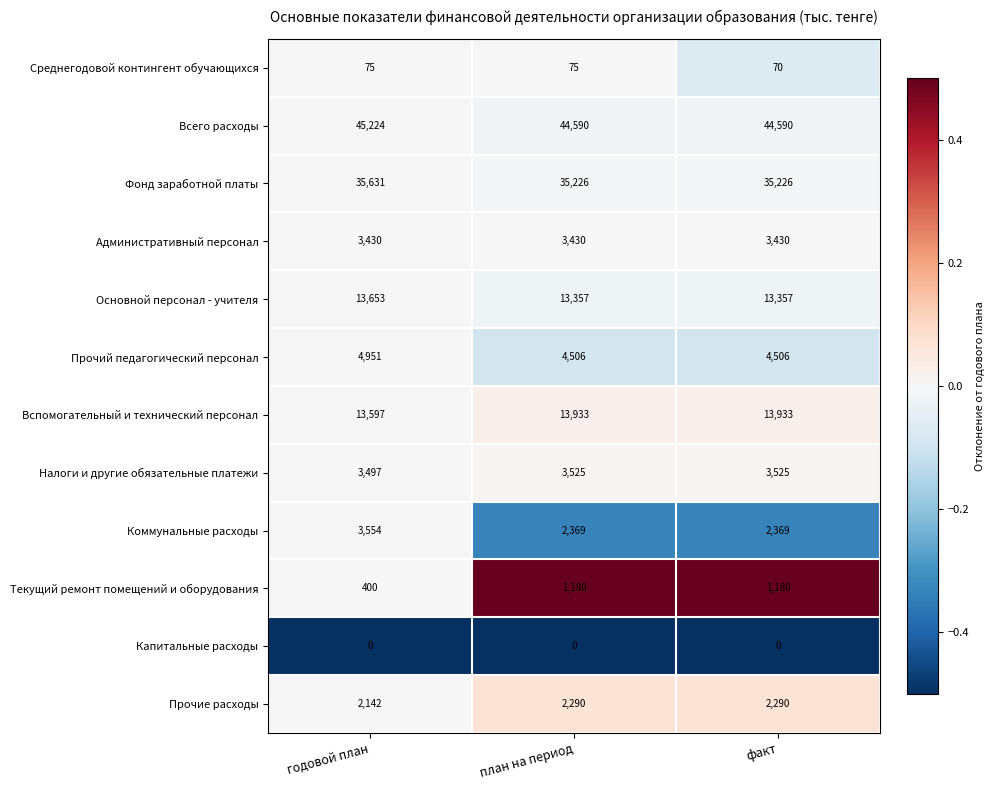

What value does the Основной персонал - учителя series have at план на период, to the nearest 5?

13355